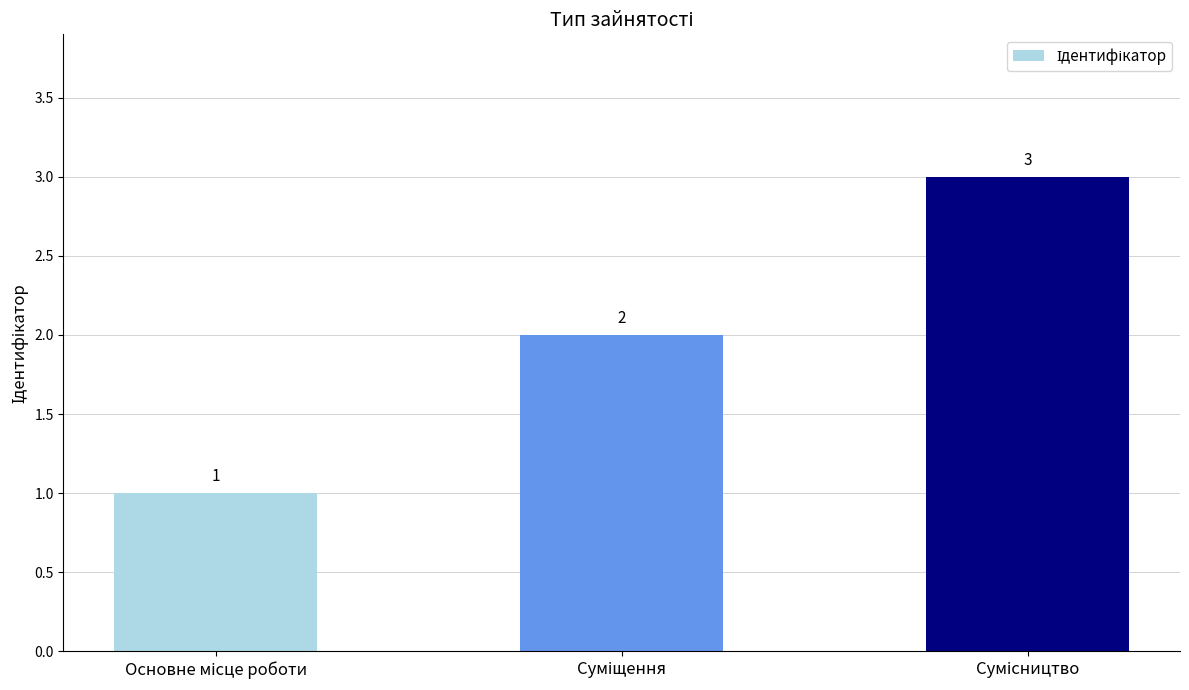

How many series are shown in this chart?

1